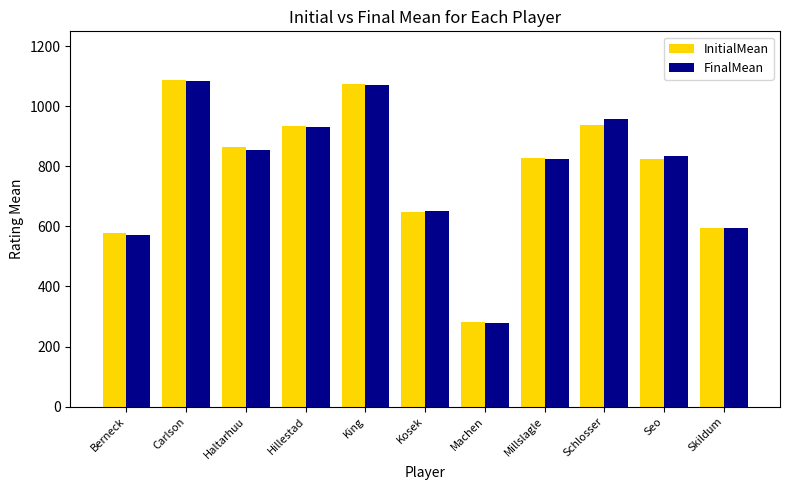

Count the number of categories in the chart.

11